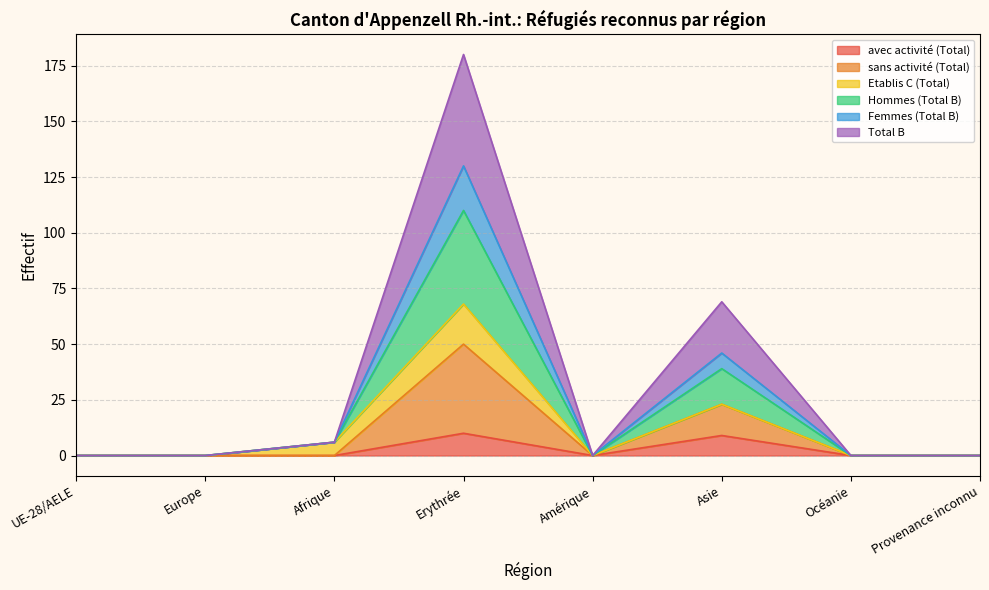

True or false: avec activité (Total) has a value of 0 at UE-28/AELE.

True